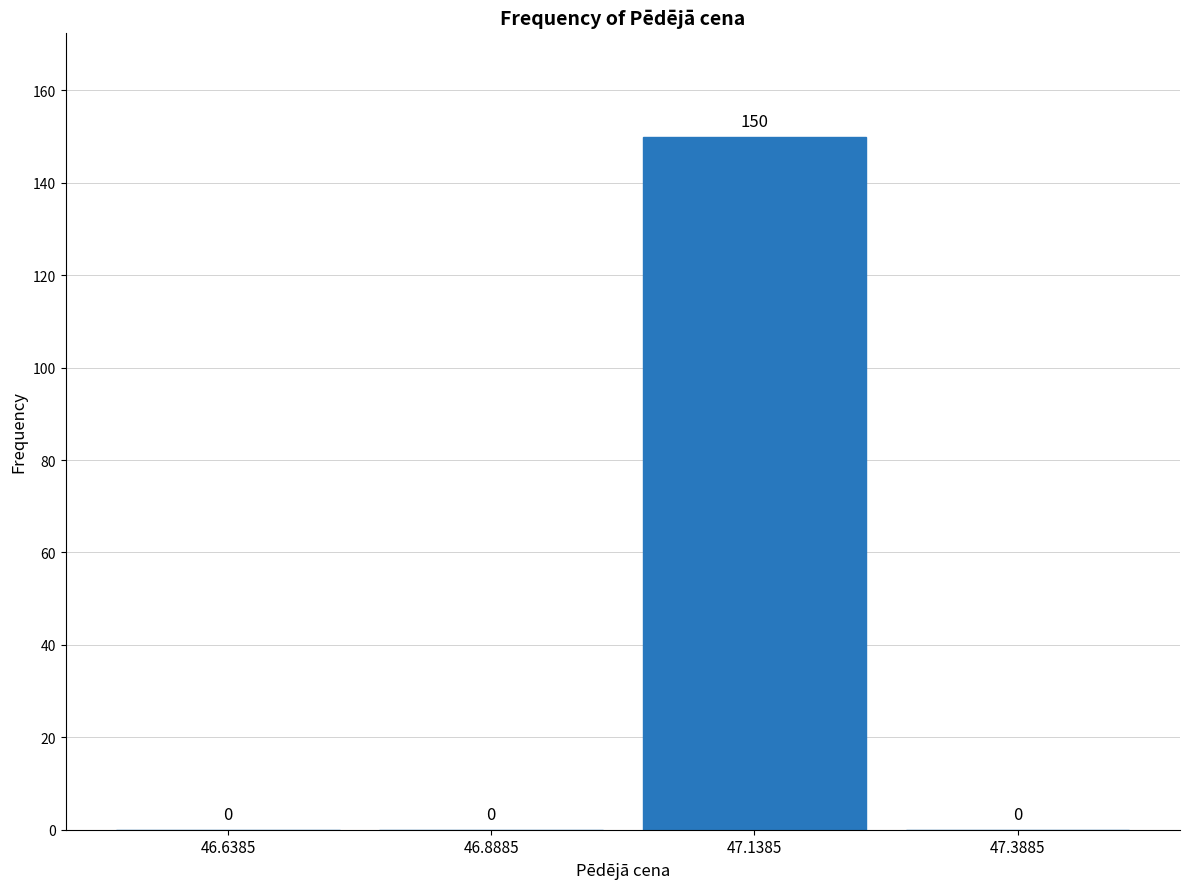

Which range on the x-axis has the tallest bar?

47.00 to 47.25